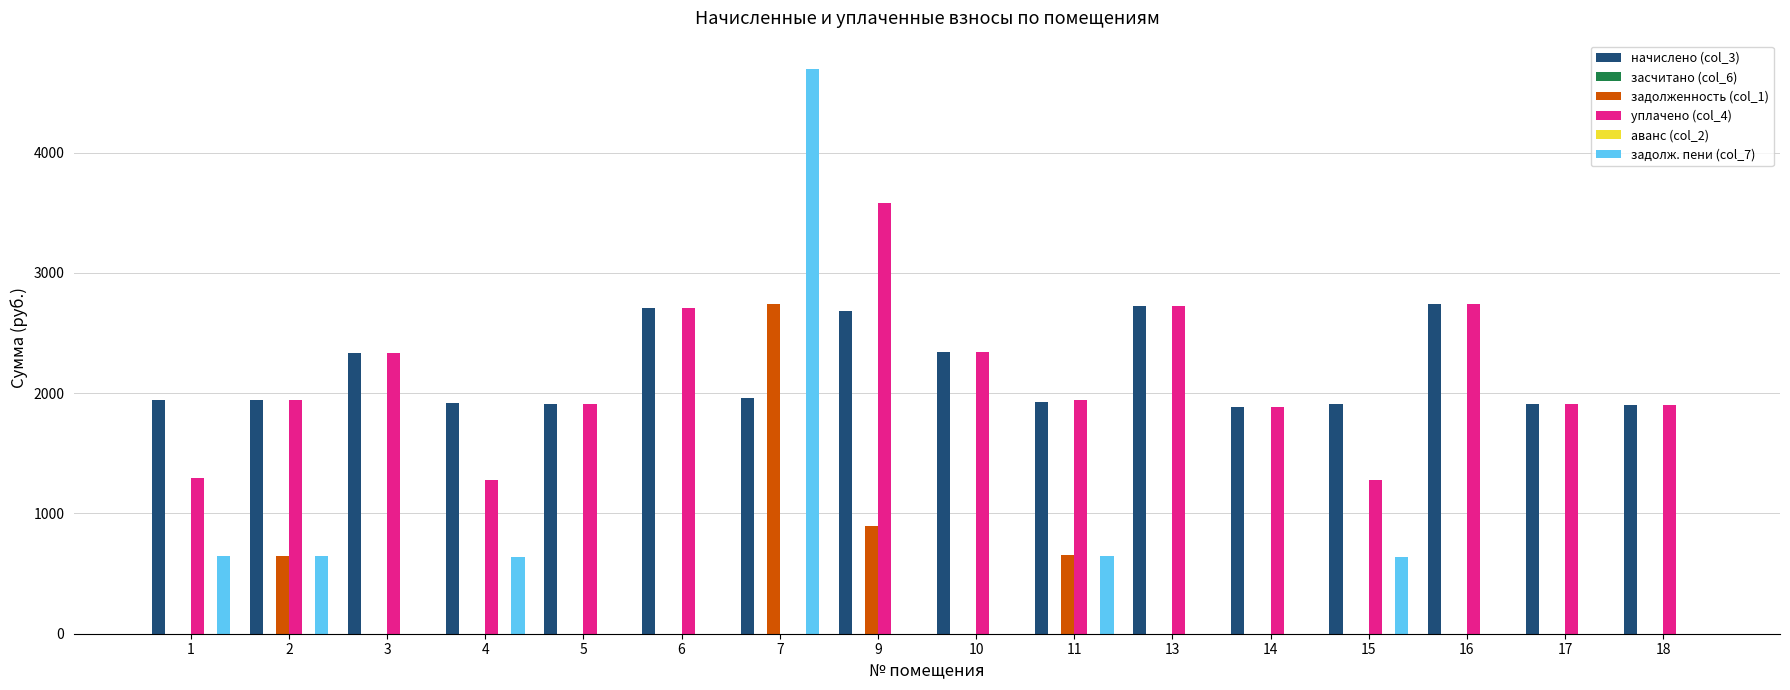

What is the sum of all задолж. пени (col_7) values?

7908.1